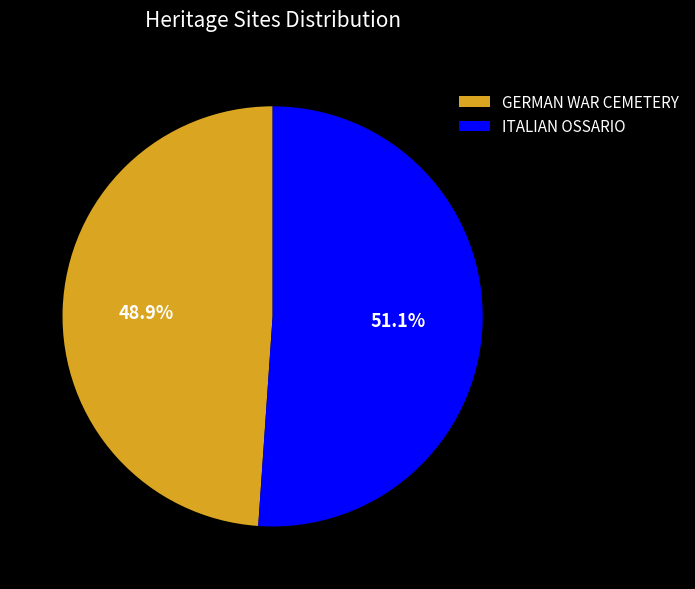

Does ITALIAN OSSARIO represent more than half of the total?

Yes